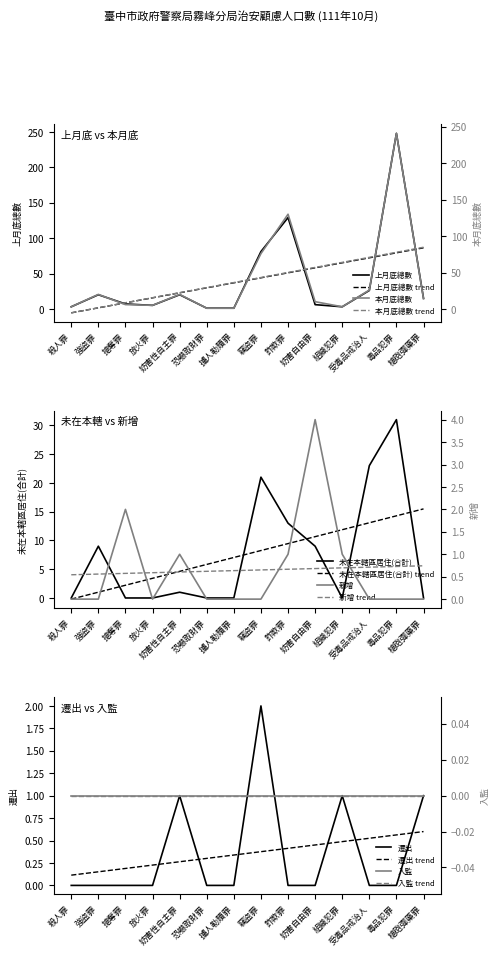

Which series has the largest total across all categories?

上月底總數